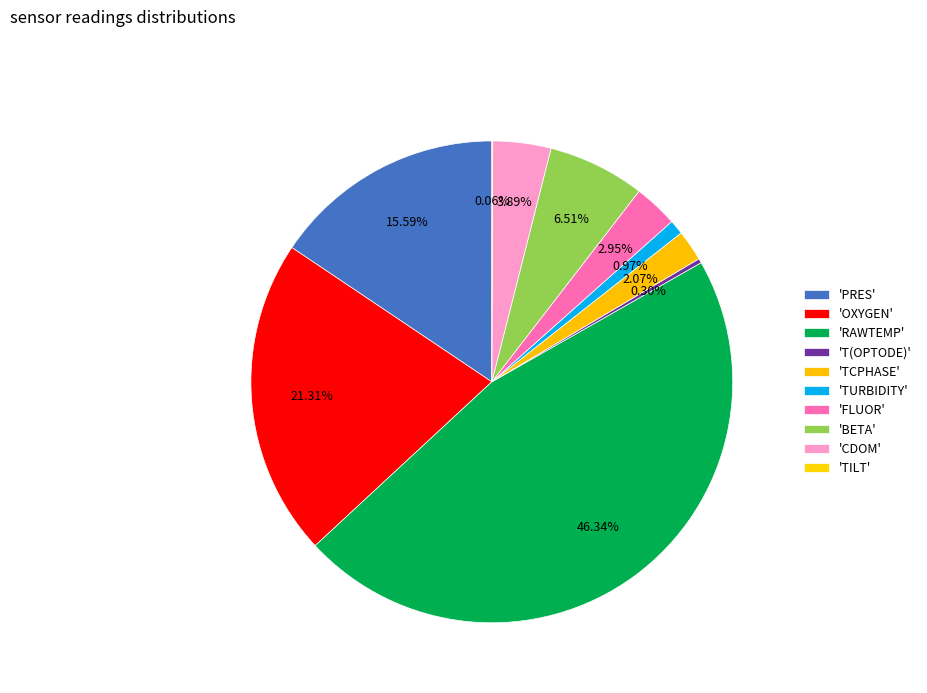

How many slices are in this pie chart?

10